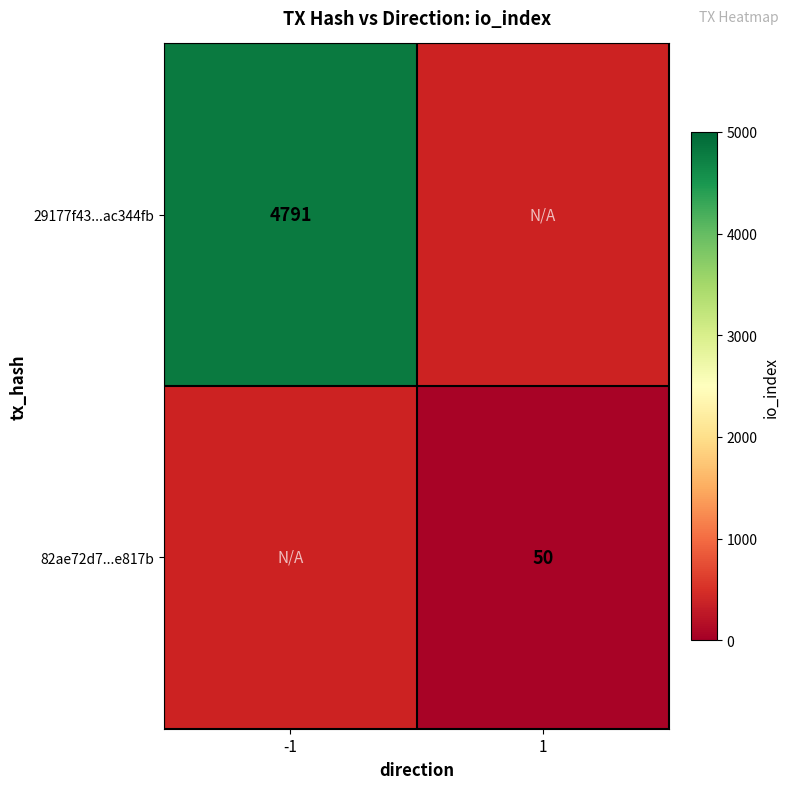

How many distinct data groups are displayed?

2